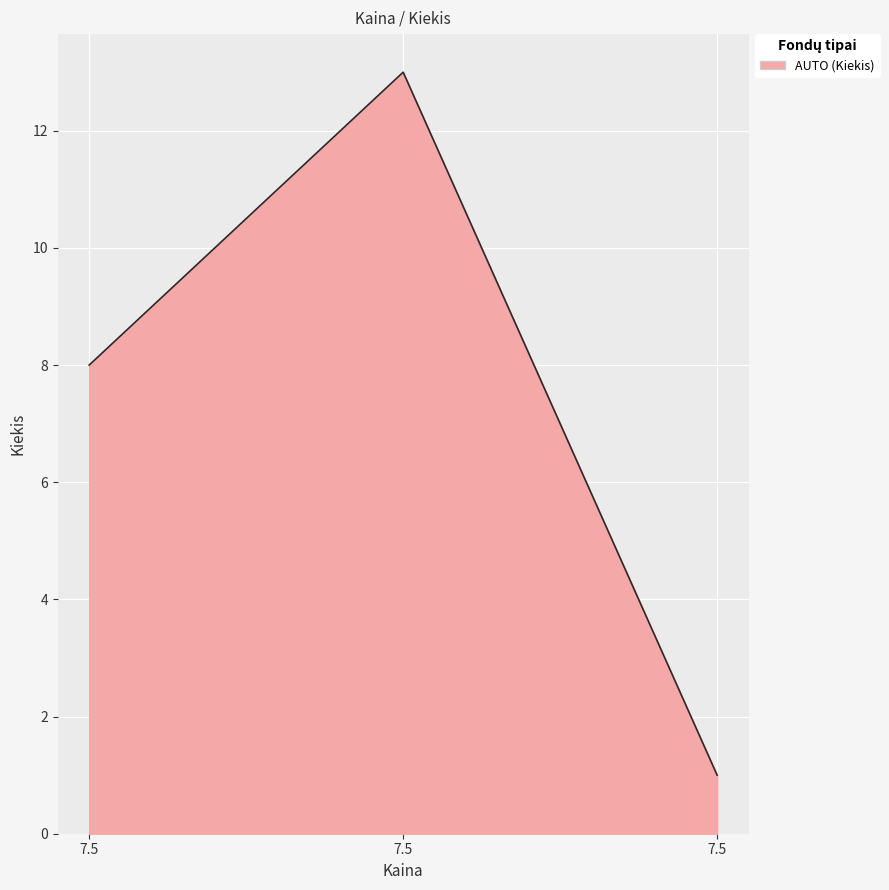

What is the greatest value displayed?

13